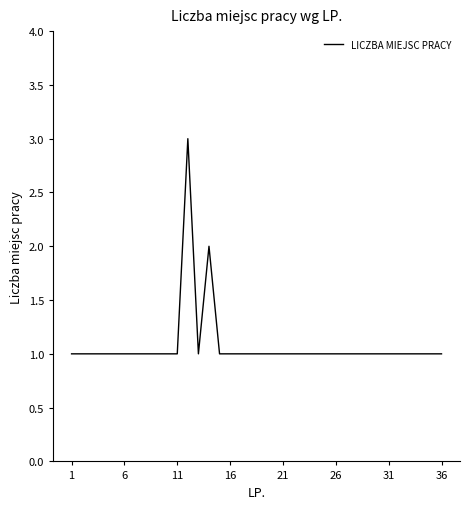

What is the maximum value shown in the chart?

3